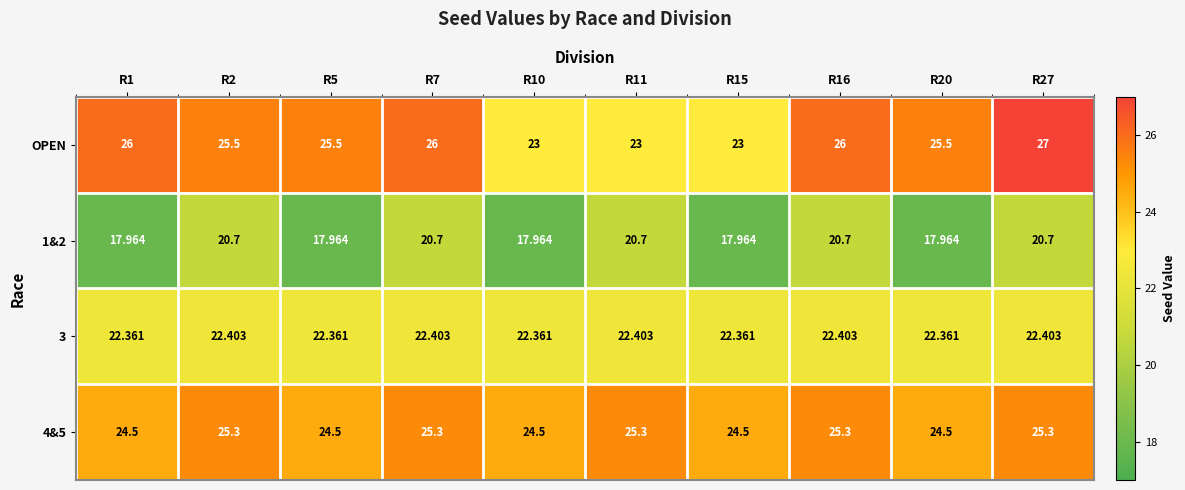

At R2, list the series in order from largest to smallest.

OPEN, 4&5, 3, 1&2